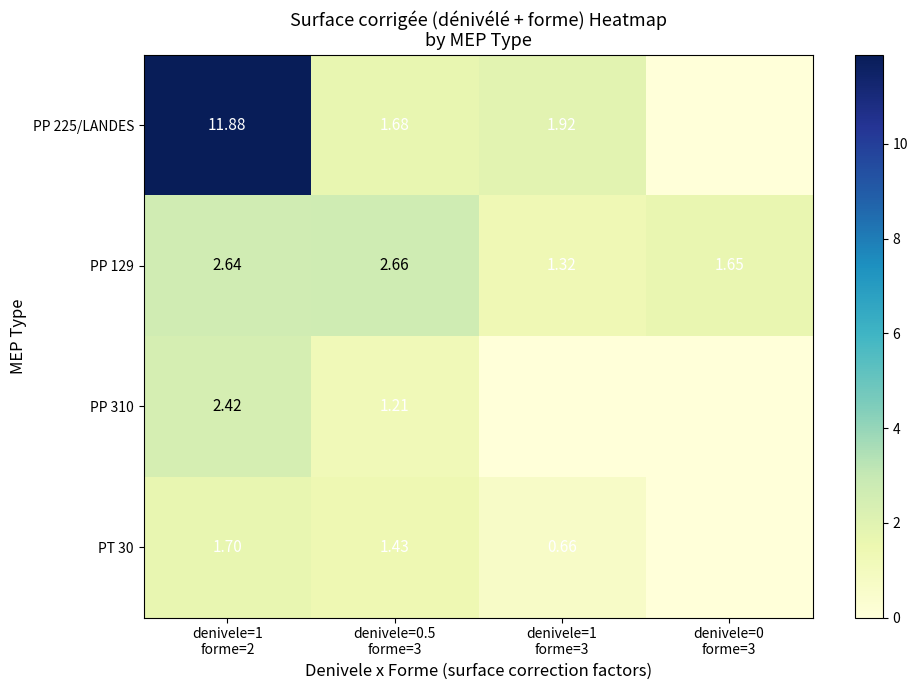

How many values in the PP 129 series exceed 2?

2